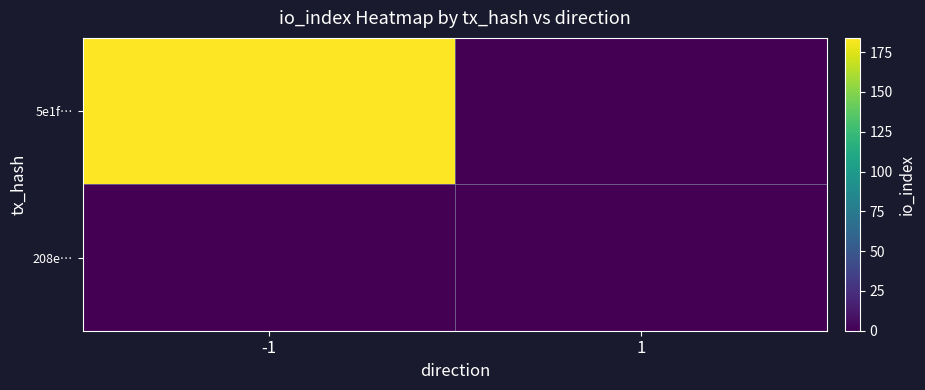

At -1, list the series in order from smallest to largest.

208e…, 5e1f…